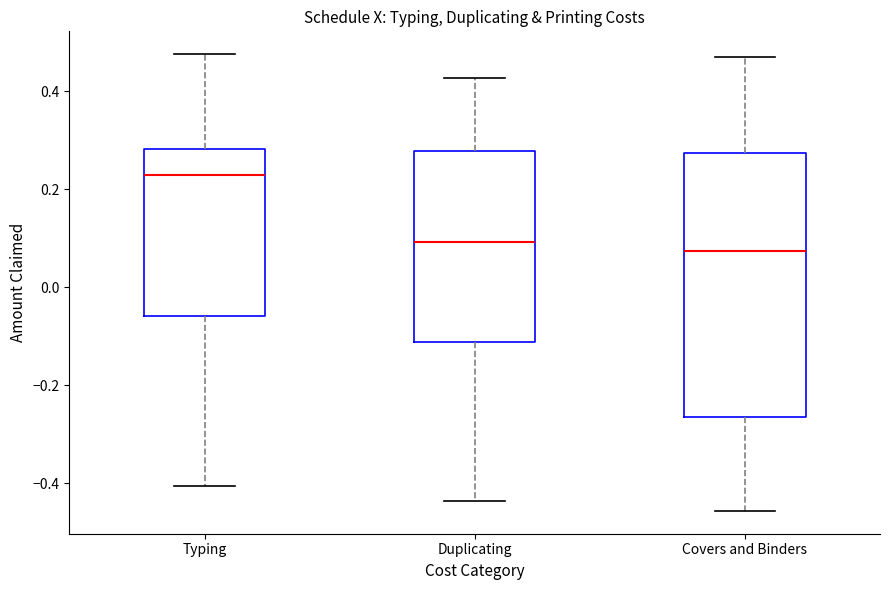

Comparing the boxes themselves (not the whiskers), which one is the tallest?

Covers and Binders